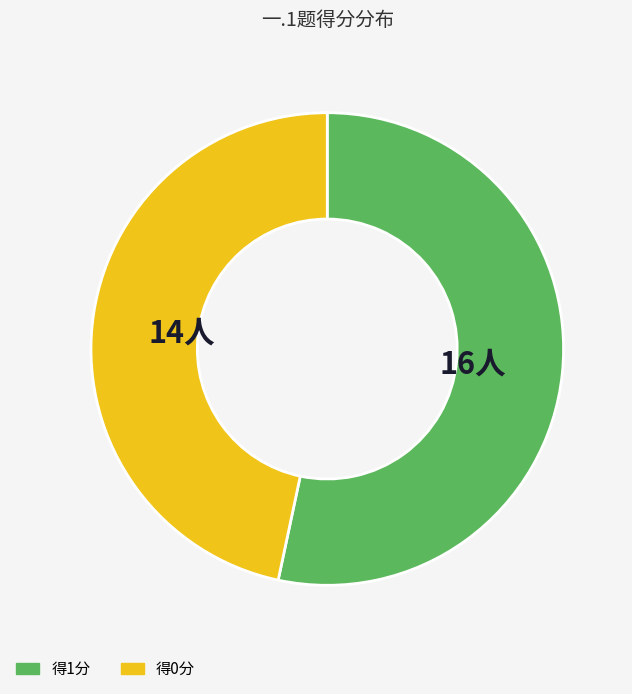

Is there any slice that represents more than half of the pie?

Yes